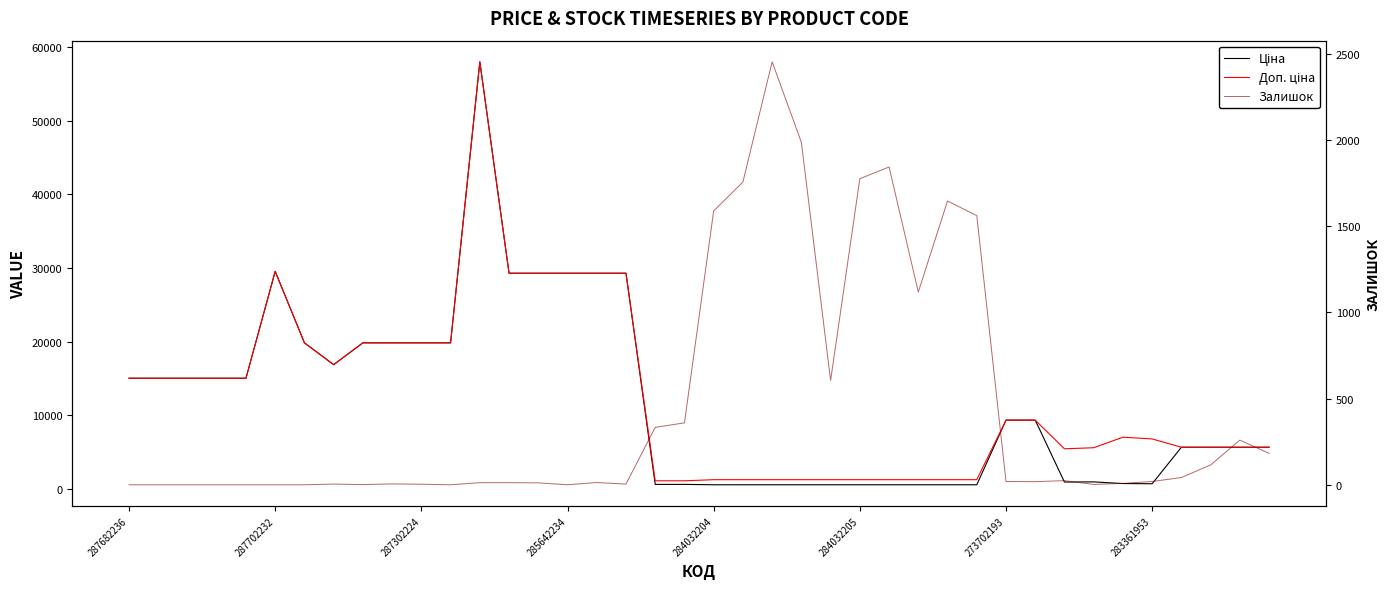

Between 32 and 8, which is larger?

8